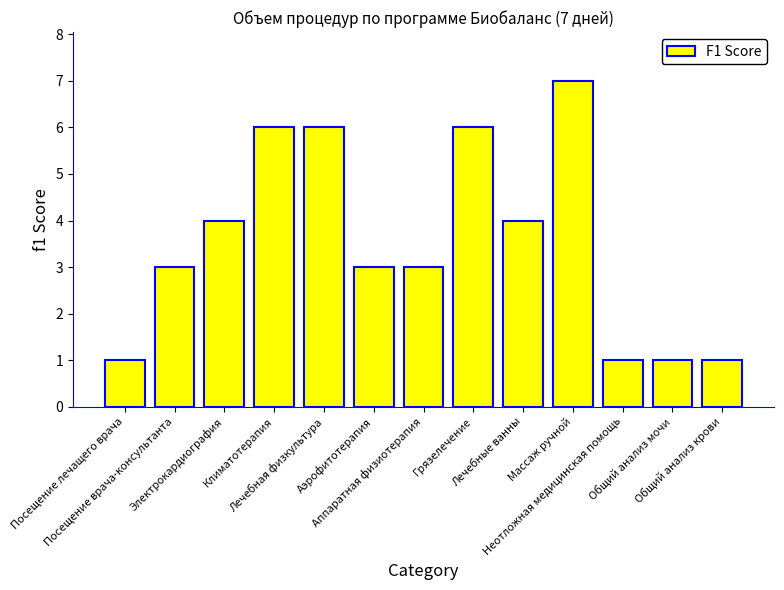

What is the value of the 2nd bar from the left?

3